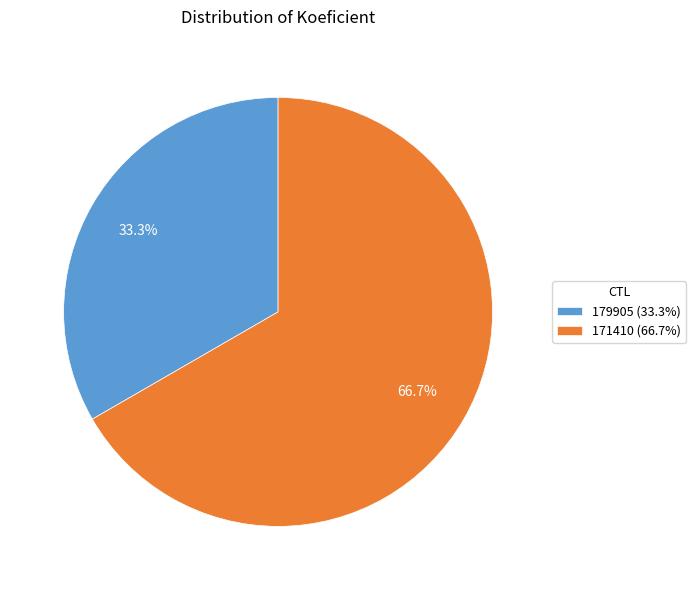

Between 171410 and 179905, which is larger?

171410